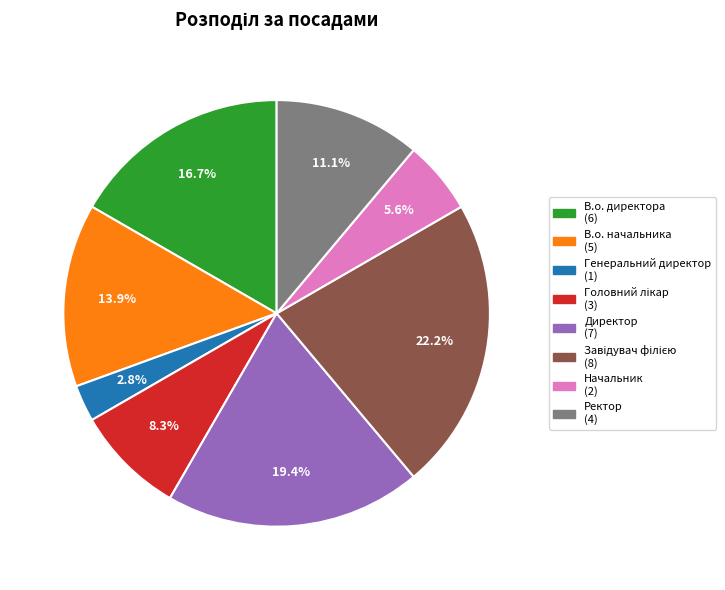

What is the total percentage of Директор and В.о. директора?

36.1%